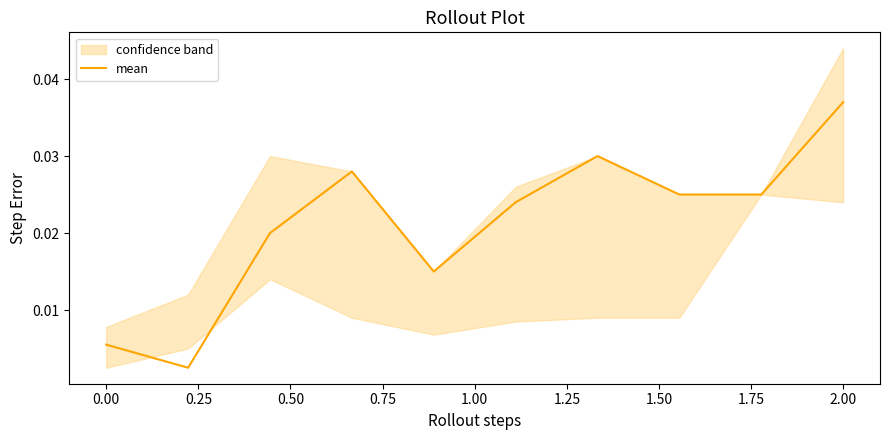

Which label corresponds to the largest value in the chart?

2.00